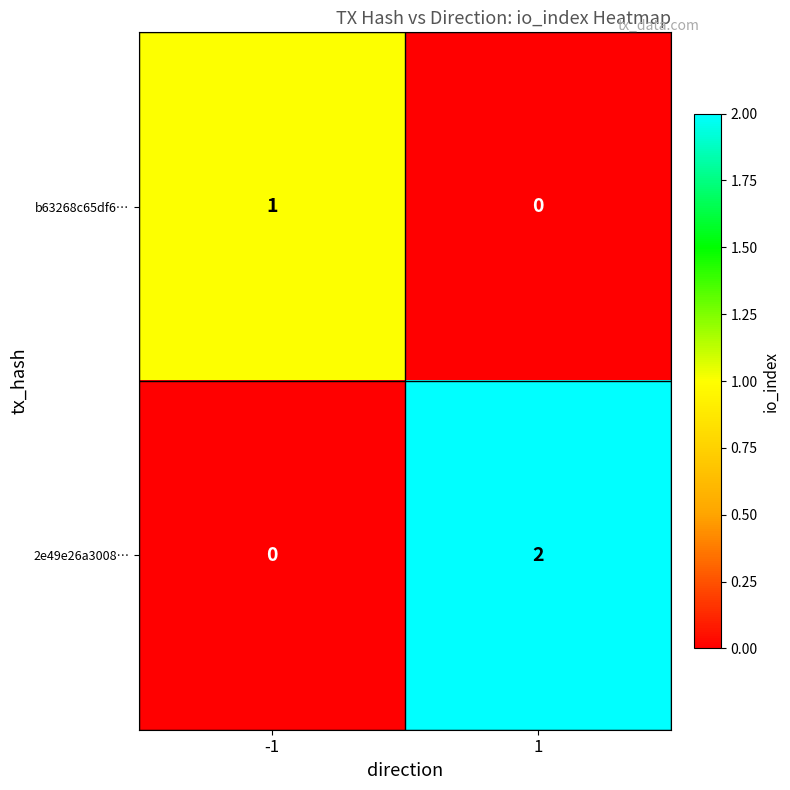

How many series are shown in this chart?

2